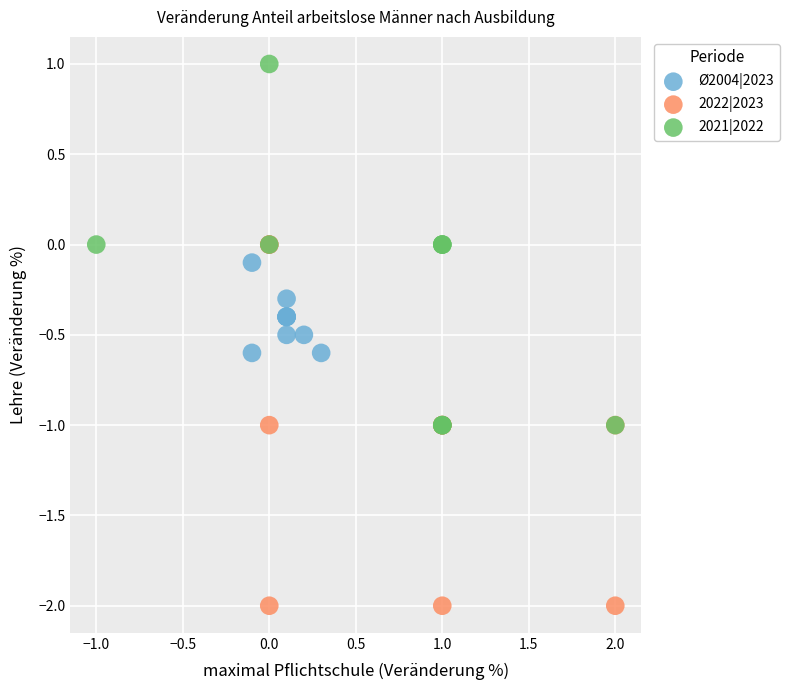

Which series reaches the maximum Y coordinate?

2021|2022